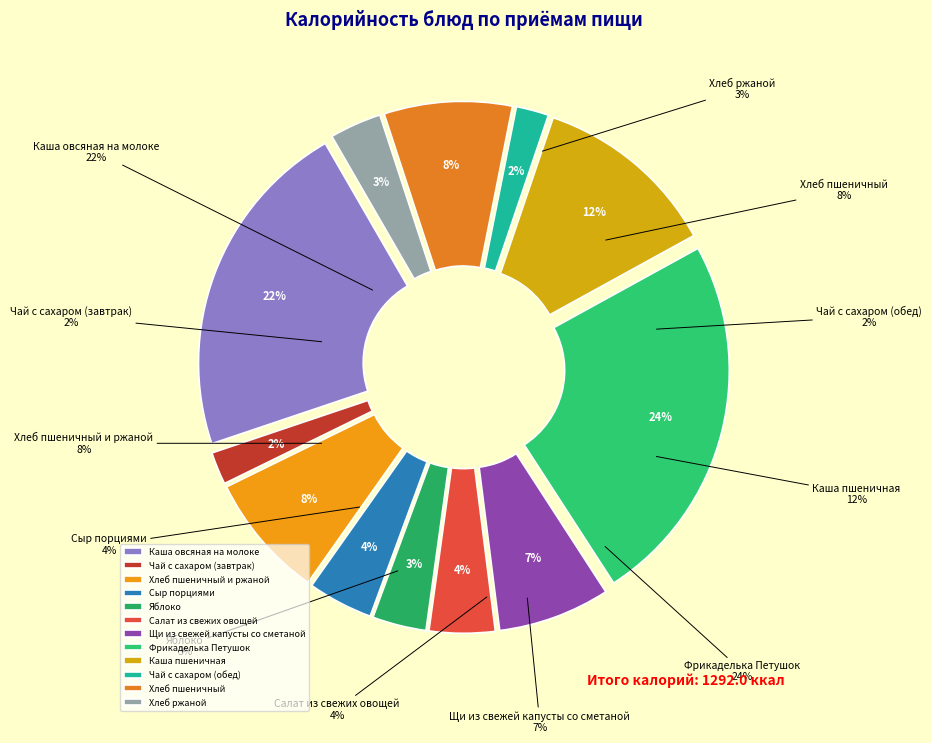

What percentage is the Яблоко slice, to the nearest percent?

3%